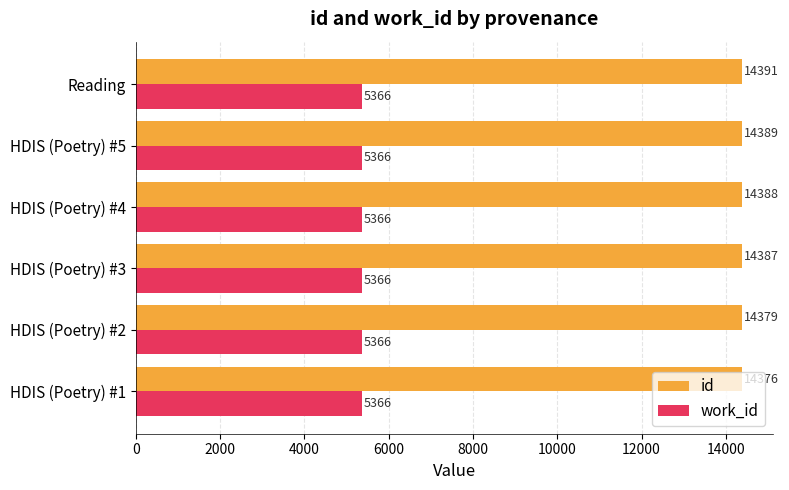

List the series in order of their overall mean, highest first.

id, work_id